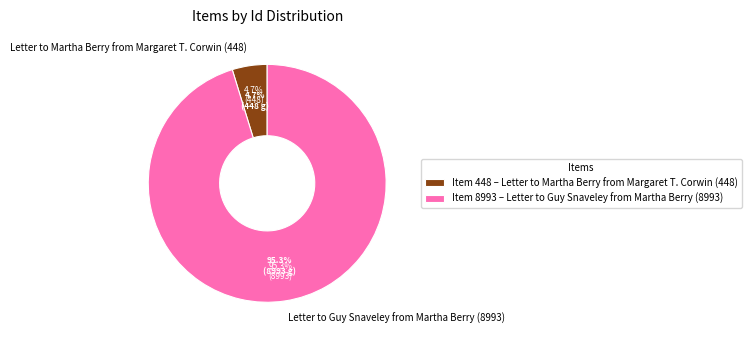

Is there any slice that represents more than half of the pie?

Yes